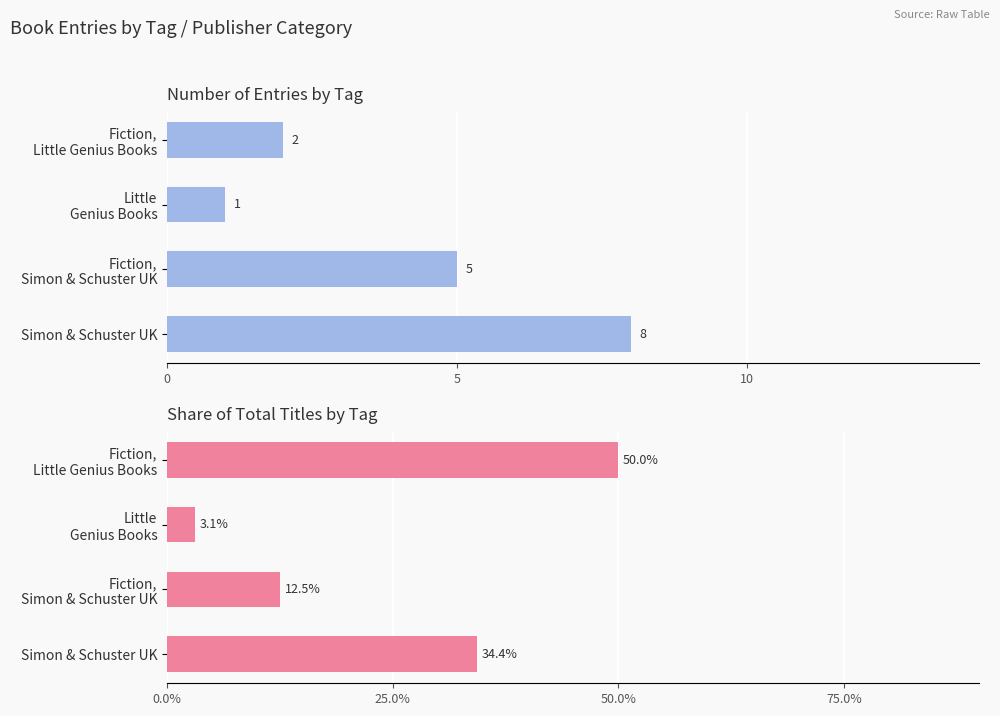

Rank the series by their maximum value, from highest to lowest.

% of Total Titles, Count